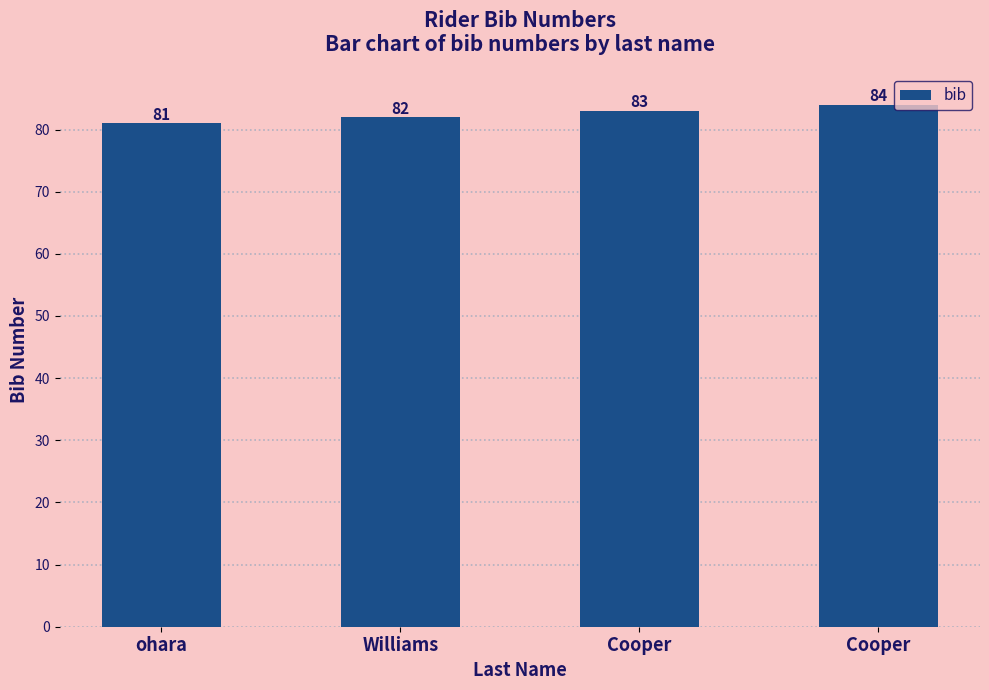

Are the bars horizontal?

No